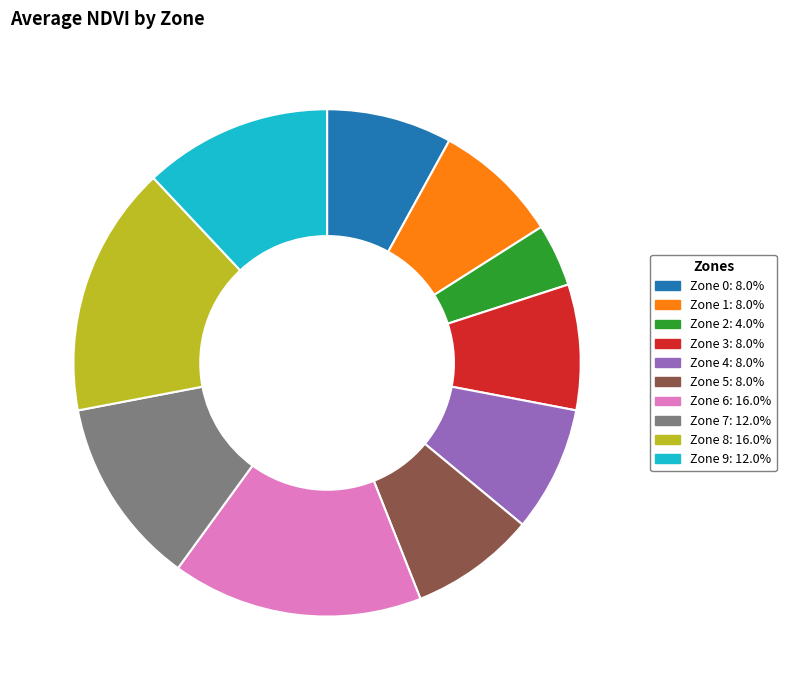

Is it true that Zone 9 is 26% of the pie?

False